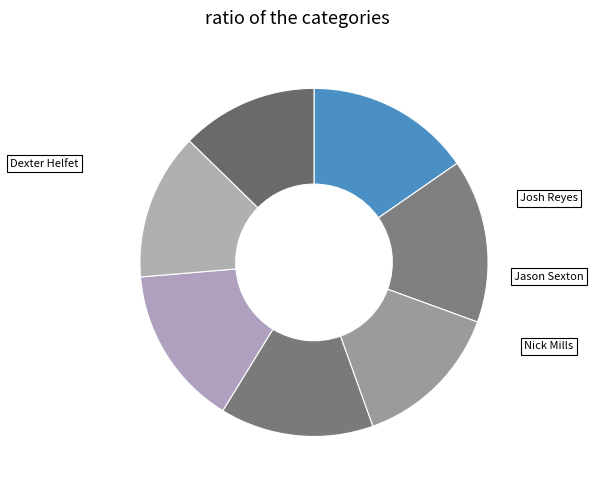

Count the number of slices in the pie.

7